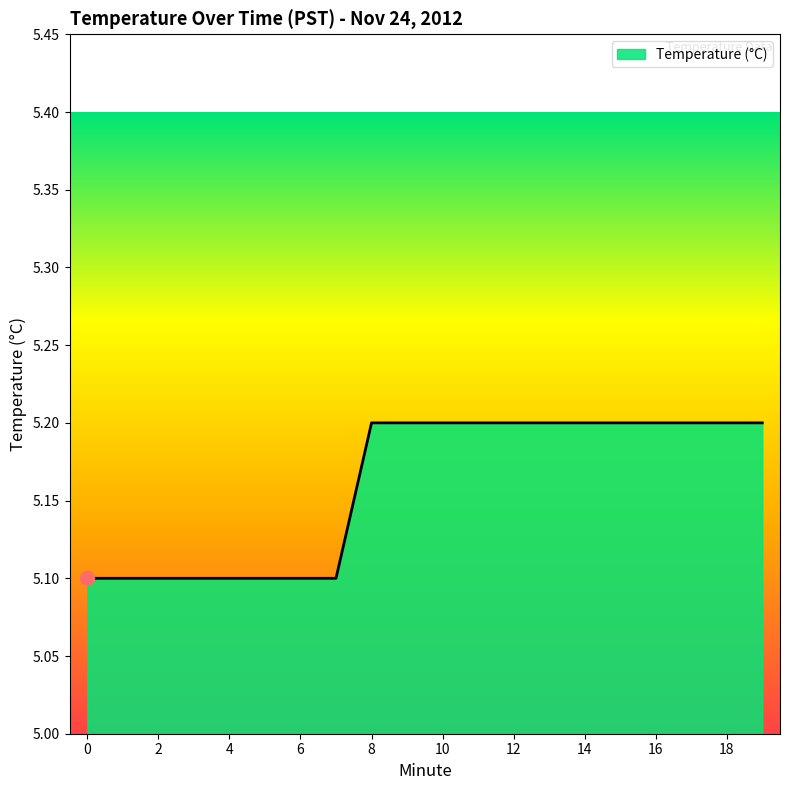

What is the greatest value displayed?

5.2